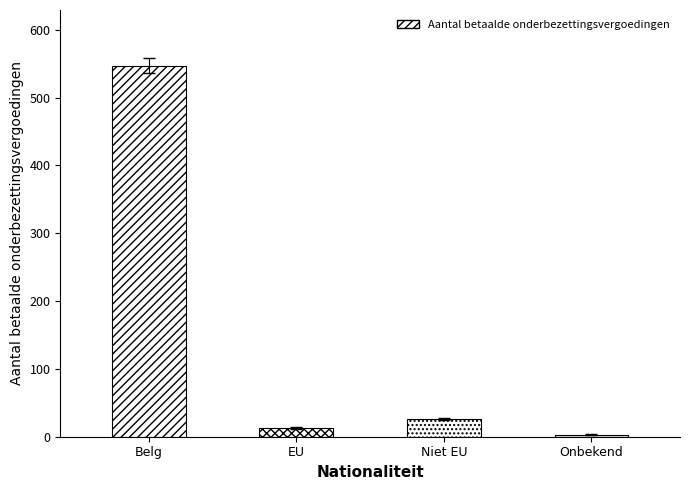

What is the label of the 2nd bar from the left?

EU